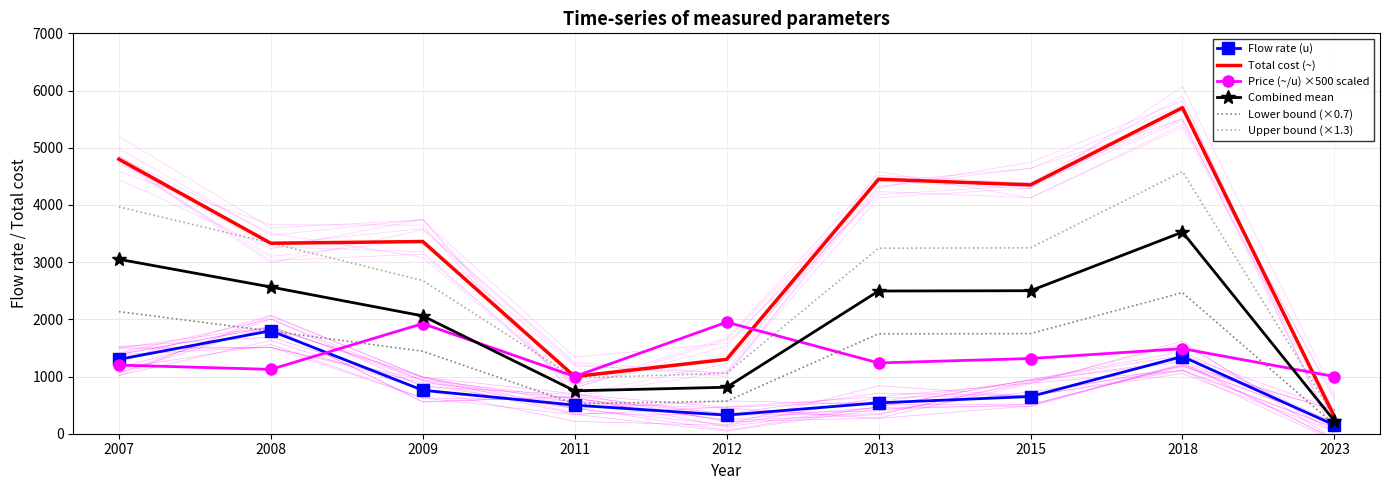

At which category is the sum across all series the highest?

2018